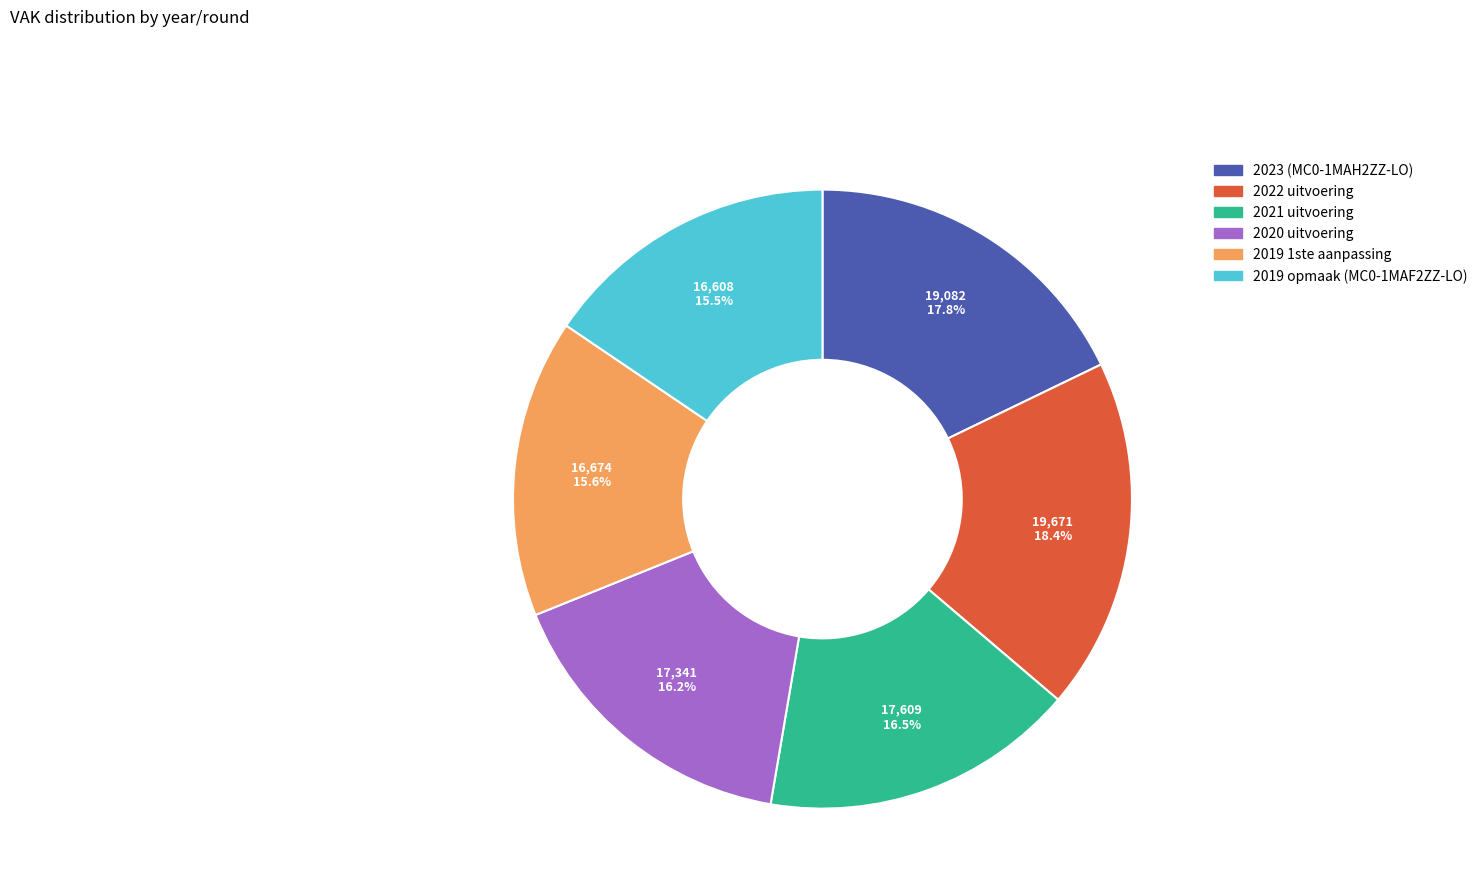

True or false: 2020 uitvoering accounts for 30% of the total.

False